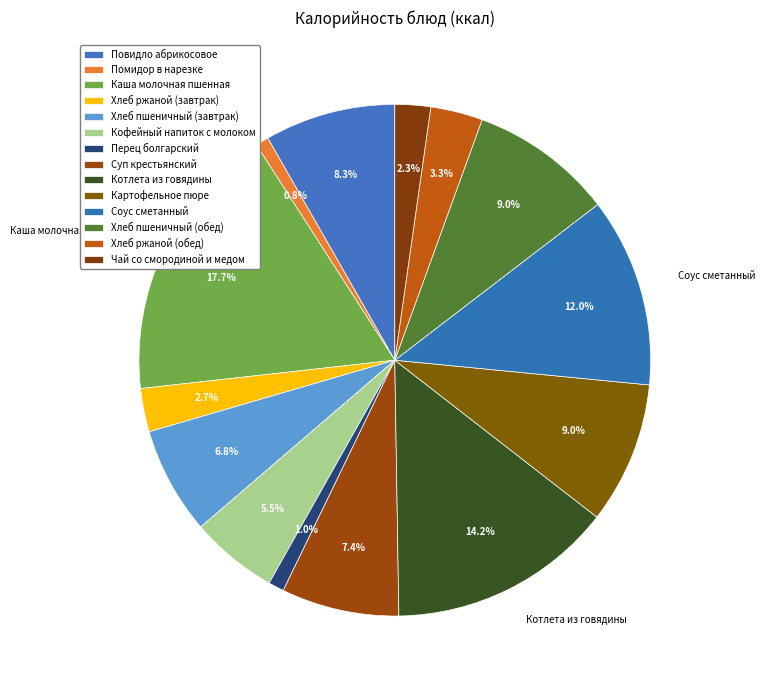

How many segments does this pie chart have?

14